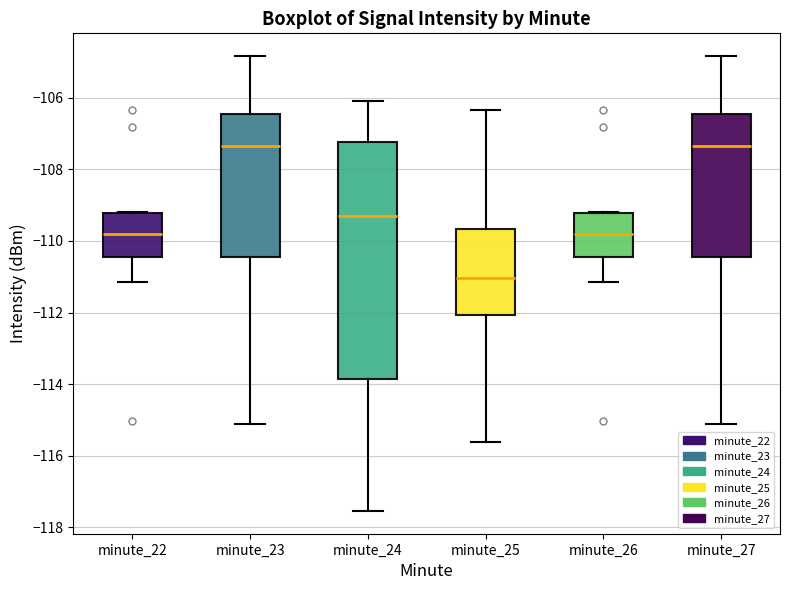

Where does the lower whisker of the box for minute_22 end on the y-axis? The values are not printed on the chart, so give them approximately, as read against the axis.

-111.2